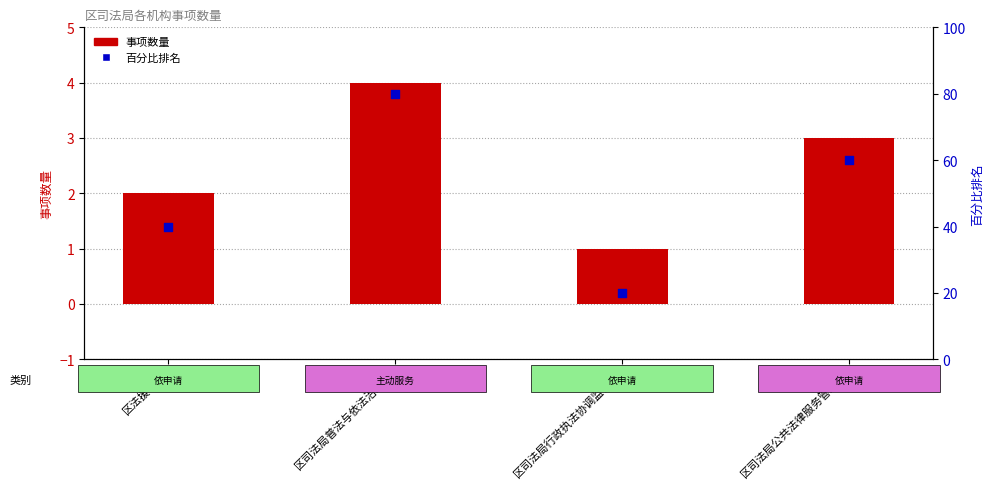

Which series has the largest total across all categories?

百分比排名